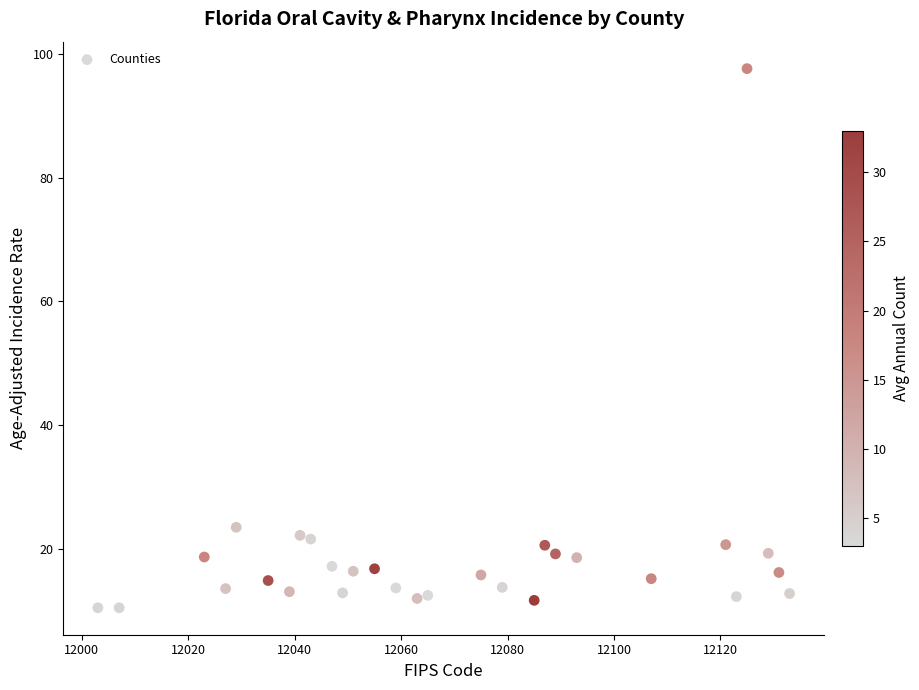

What Y value in the scatter plot is closest to 54?

23.5